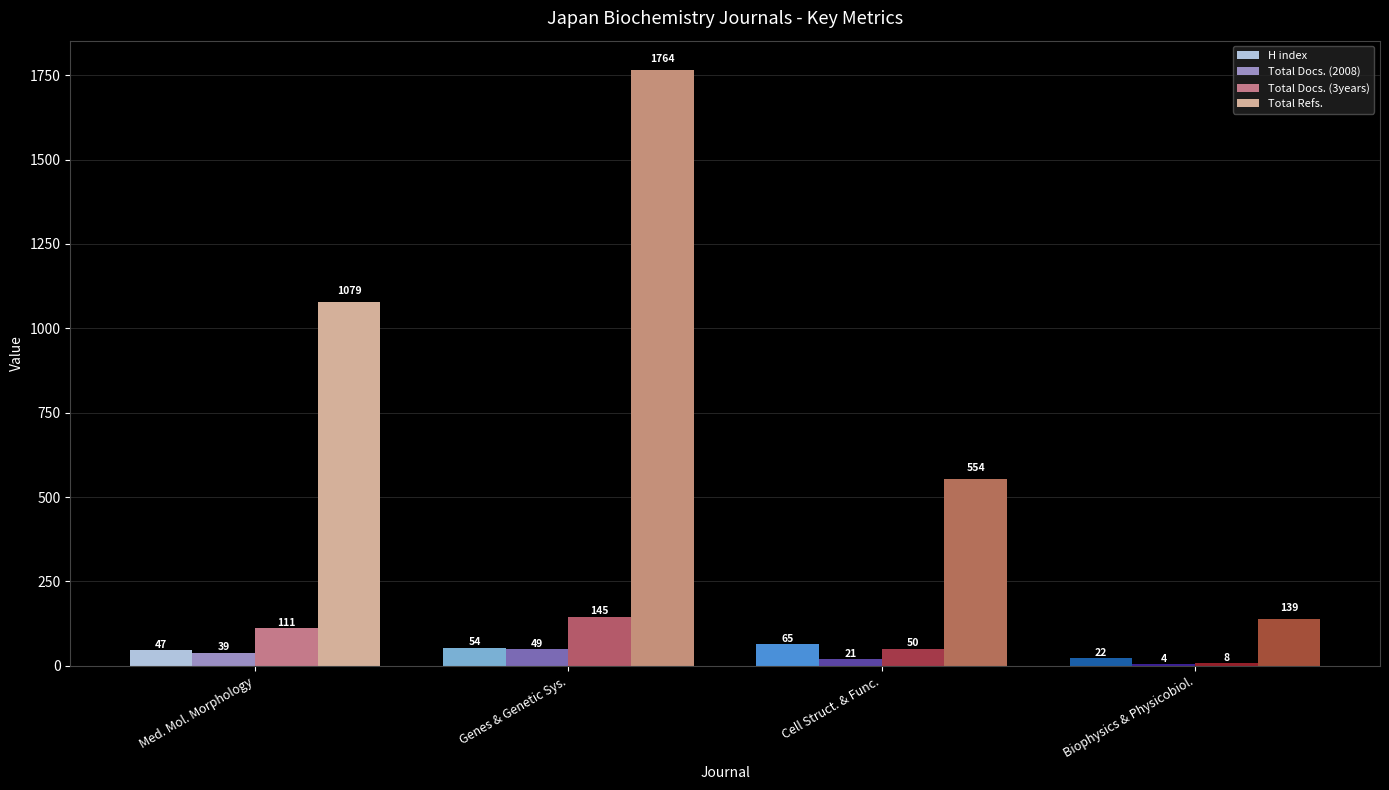

Which series has the largest range (max minus min)?

Total Refs.